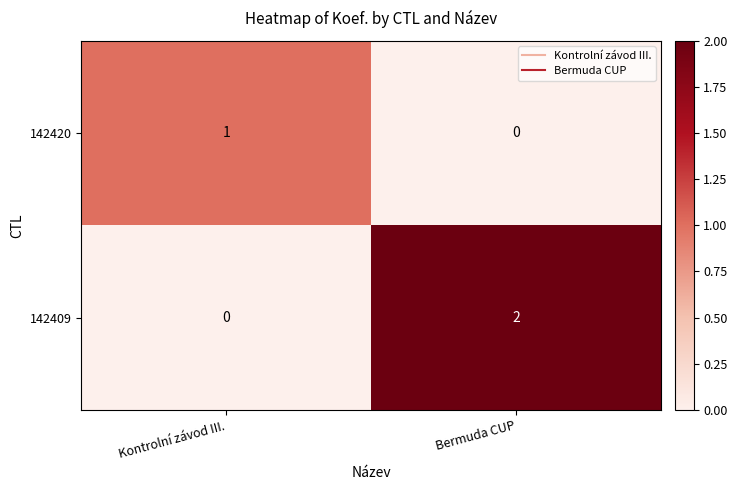

At which category is the sum across all series the highest?

Bermuda CUP